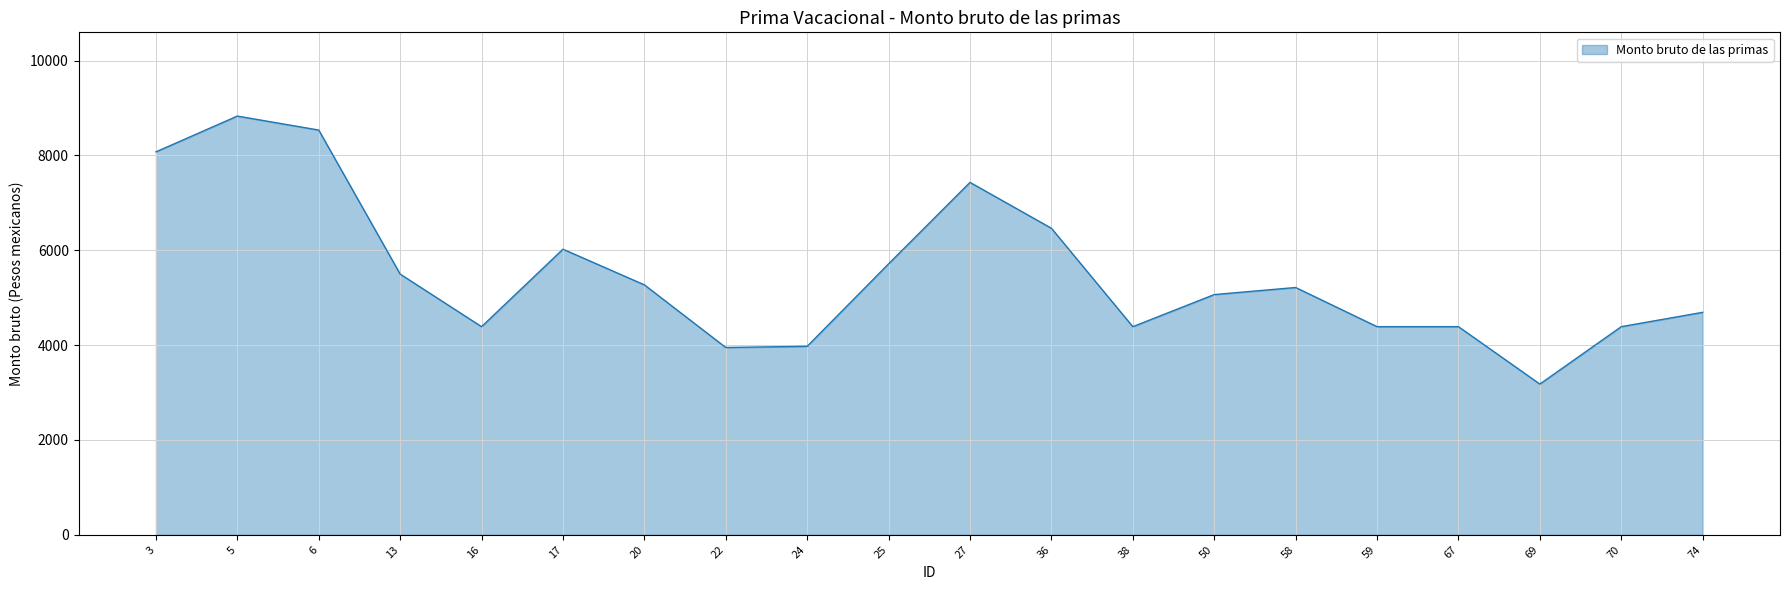

What is the ratio of the value at 59 to the value at 20?

0.8